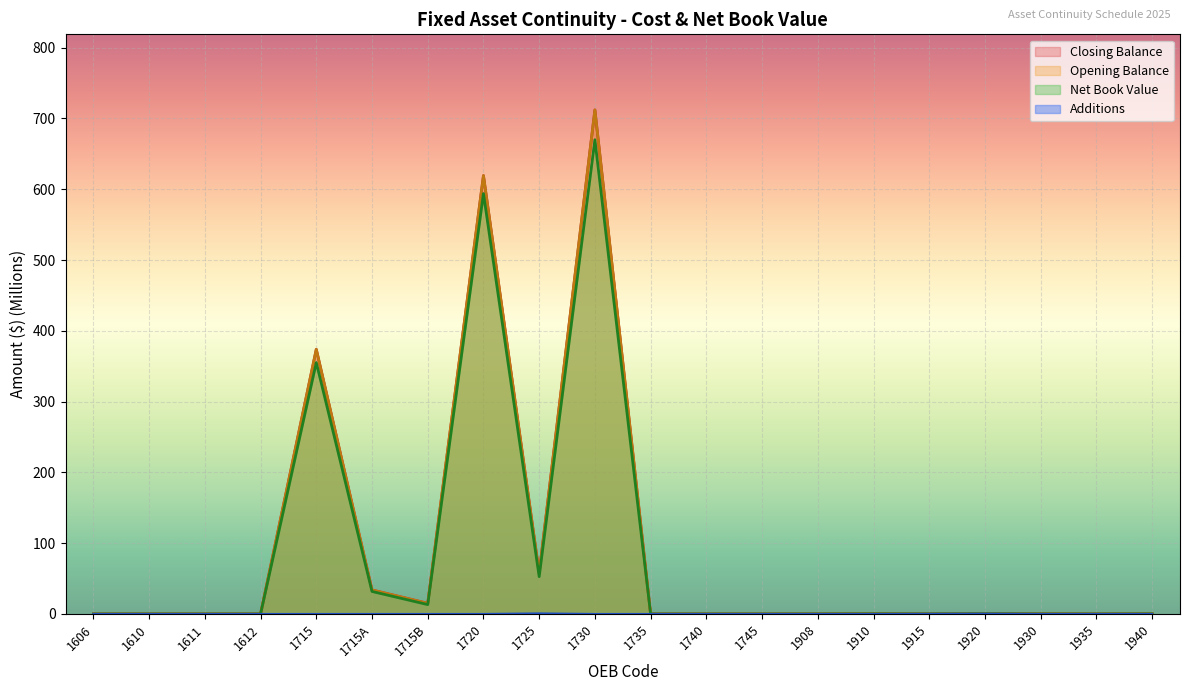

The Net Book Value series shows 0.0 at 1910. True or false?

False